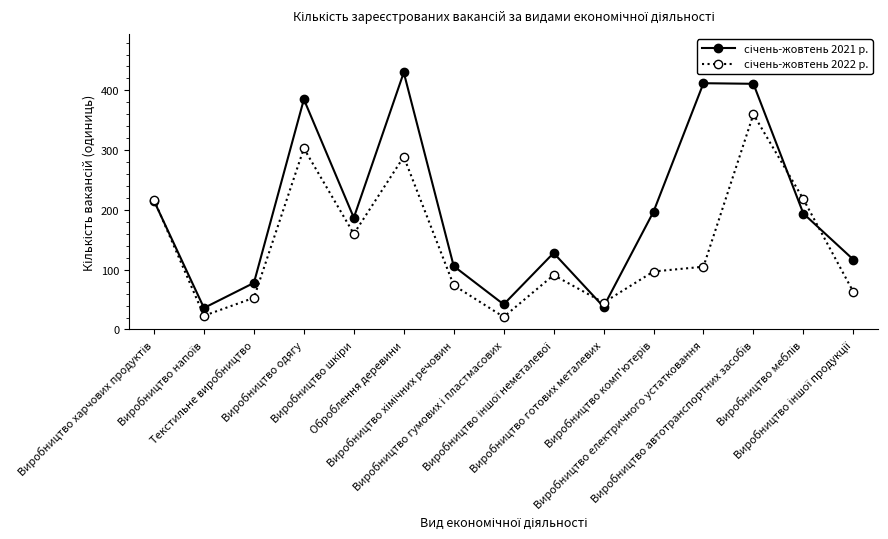

What is the maximum value shown in the chart?

430